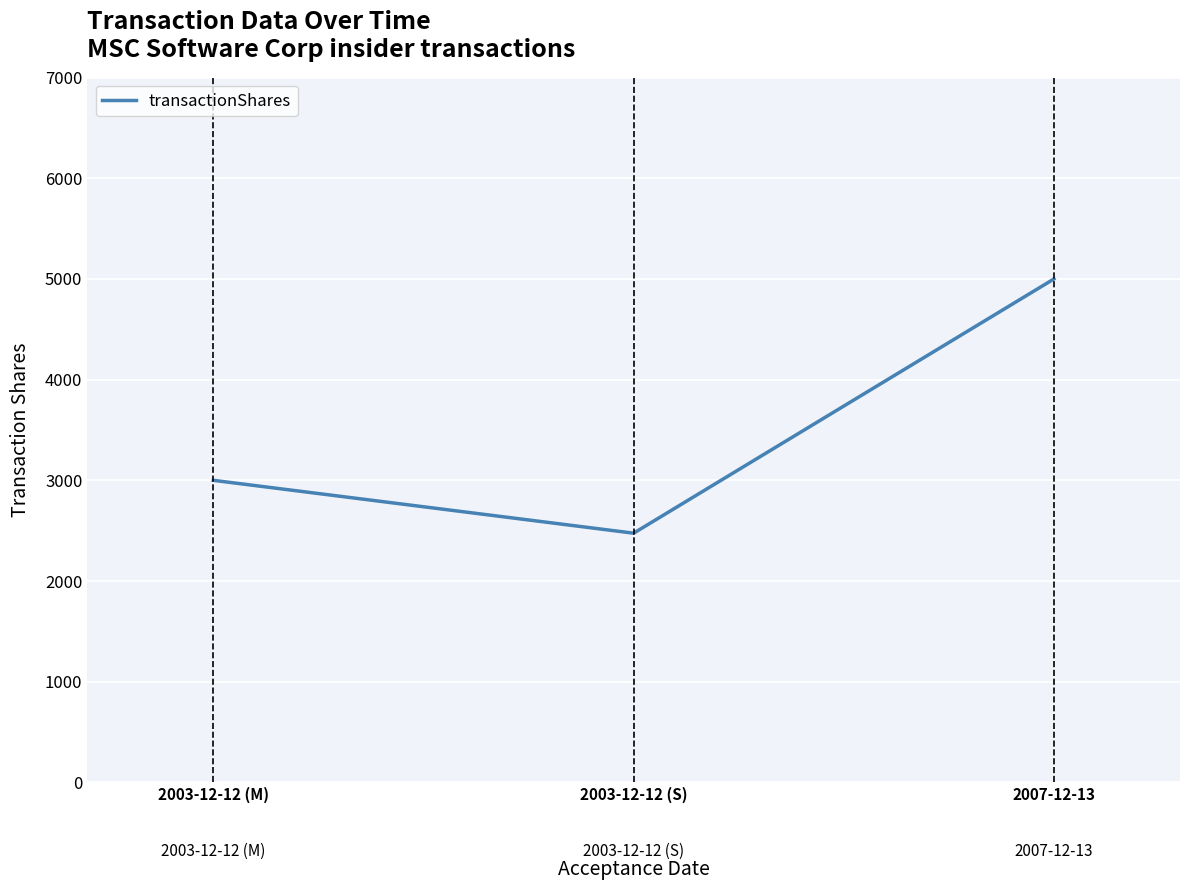

Where is the data nearest to the value 3737?

2003-12-12 (M)